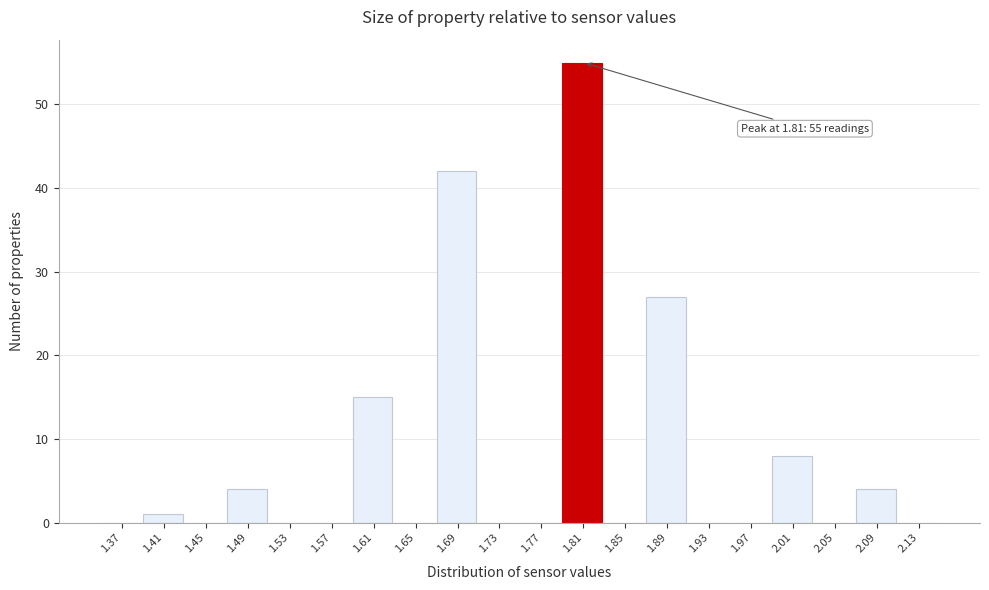

Which range on the x-axis has the tallest bar?

1.79 to 1.83